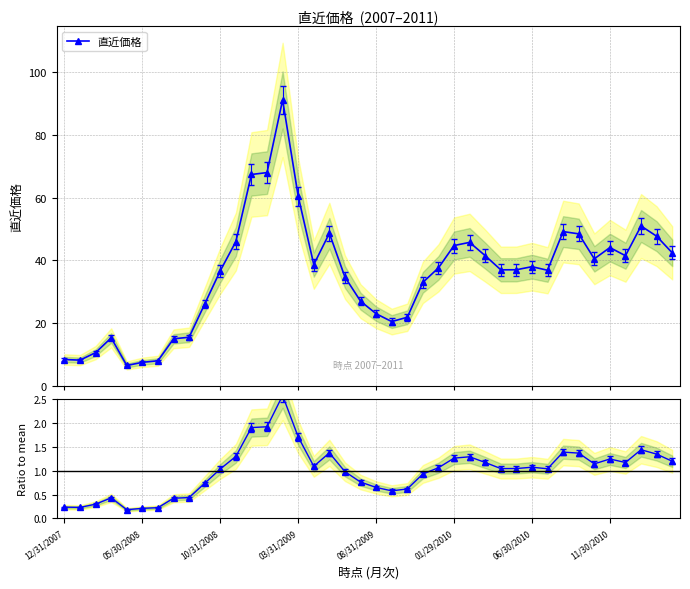

How many lines are shown in the chart?

2